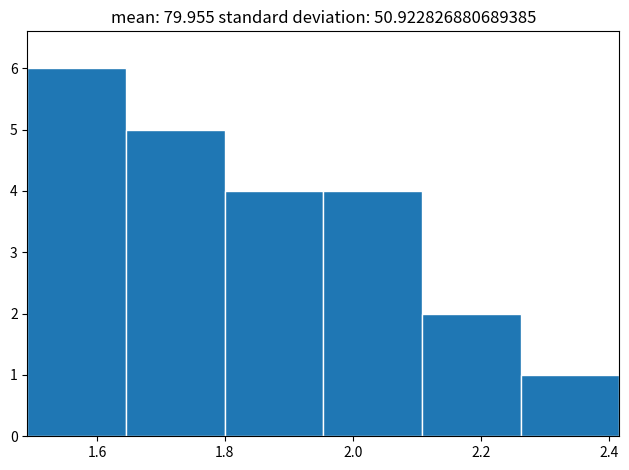

Reading left to right, list every bar in this chart as the range it spans on the x-axis followed by its height. Neither the bar edges nor the heights are printed on the chart, so give them approximately, as read against the axes.

1.50 to 1.64: 6
1.64 to 1.80: 5
1.80 to 1.96: 4
1.96 to 2.10: 4
2.10 to 2.26: 2
2.26 to 2.42: 1